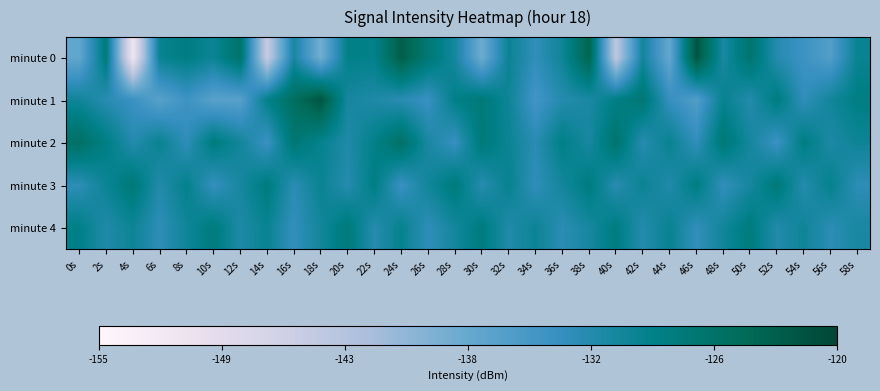

Reading right to left, list all the values displayed in this chart.

minute 0: 58s=25.6	56s=19.4	54s=21.2	52s=23.2	50s=28.6	48s=24.2	46s=33.3	44s=17.8	42s=24.8	40s=10.8	38s=31.4	36s=25.1	34s=22.3	32s=25.4	30s=17.1	28s=24.6	26s=28.0	24s=32.3	22s=26.2	20s=26.3	18s=16.7	16s=24.3	14s=9.9	12s=29.0	10s=25.3	8s=26.8	6s=25.7	4s=4.0	2s=27.4	0s=18.0
minute 1: 58s=26.7	56s=24.9	54s=22.3	52s=27.1	50s=23.4	48s=25.8	46s=19.5	44s=21.9	42s=28.2	40s=26.6	38s=24.1	36s=23.3	34s=20.8	32s=25.2	30s=27.7	28s=26.4	26s=21.6	24s=22.9	22s=23.8	20s=24.5	18s=33.4	16s=29.9	14s=26.2	12s=19.0	10s=18.9	8s=21.1	6s=18.9	4s=21.5	2s=23.0	0s=25.0
minute 2: 58s=25.2	56s=24.0	54s=26.8	52s=21.4	50s=24.6	48s=27.9	46s=22.2	44s=25.7	42s=23.1	40s=28.7	38s=24.3	36s=26.5	34s=22.9	32s=25.4	30s=27.6	28s=21.8	26s=24.2	24s=29.4	22s=26.3	20s=23.7	18s=25.9	16s=28.1	14s=21.5	12s=24.8	10s=27.2	8s=22.4	6s=25.6	4s=23.3	2s=26.7	0s=29.5
minute 3: 58s=22.6	56s=26.0	54s=23.3	52s=27.7	50s=24.5	48s=22.2	46s=26.9	44s=23.6	42s=25.4	40s=23.0	38s=27.1	36s=24.7	34s=22.3	32s=25.8	30s=23.1	28s=27.4	26s=24.9	24s=21.5	22s=26.7	20s=23.2	18s=25.5	16s=22.8	14s=27.2	12s=24.4	10s=21.9	8s=26.1	6s=23.5	4s=27.8	2s=25.3	0s=22.6
minute 4: 58s=24.3	56s=22.7	54s=25.1	52s=23.5	50s=27.2	48s=24.9	46s=22.2	44s=25.7	42s=23.3	40s=27.0	38s=24.4	36s=22.8	34s=25.3	32s=23.6	30s=27.1	28s=24.7	26s=22.4	24s=25.9	22s=23.2	20s=27.5	18s=24.8	16s=22.1	14s=25.6	12s=23.9	10s=27.3	8s=25.0	6s=22.5	4s=25.2	2s=23.7	0s=26.4